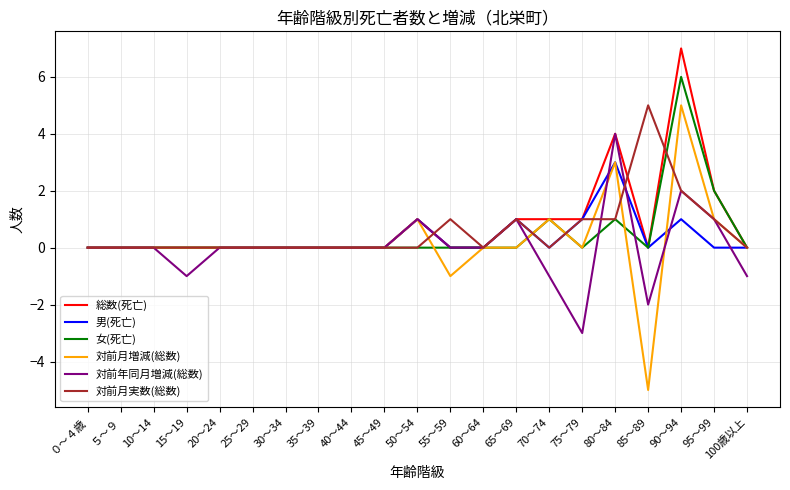

True or false: 女(死亡) and 男(死亡) intersect in this chart.

True